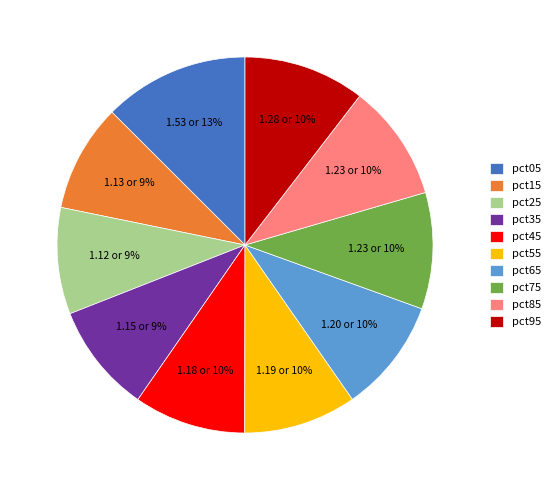

Is the sum of pct35 and pct65 greater than half?

No